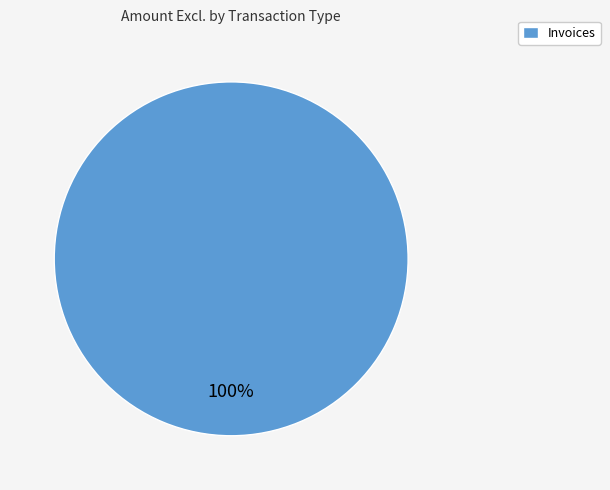

How many segments does this pie chart have?

1